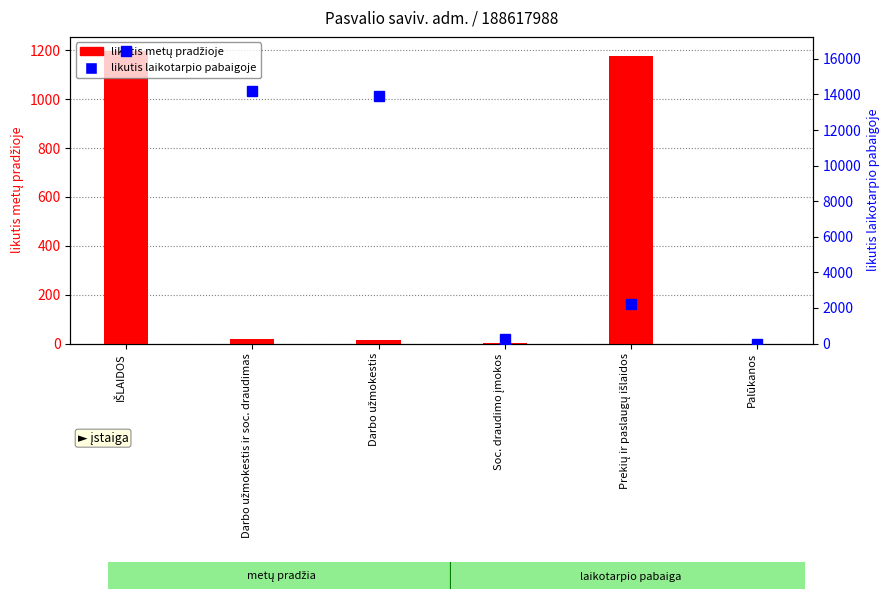

What is the label of the 3rd bar from the right?

Soc. draudimo įmokos